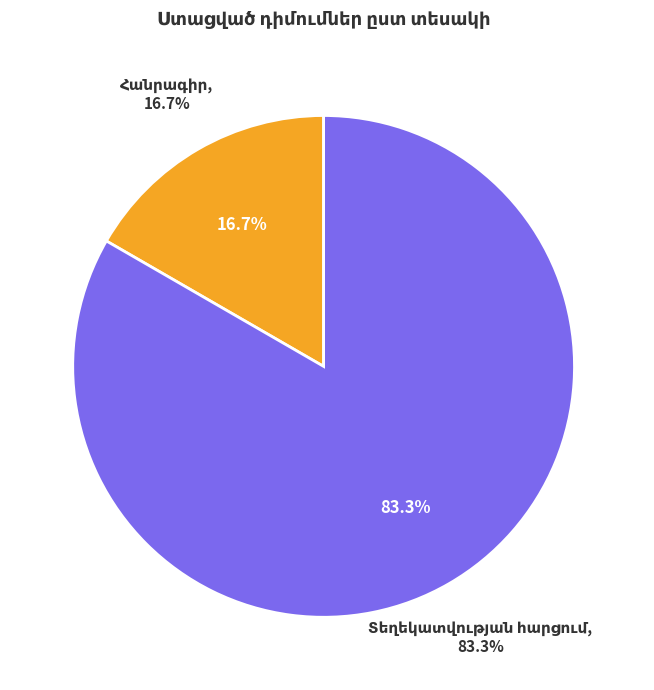

Is there any slice that represents more than half of the pie?

Yes